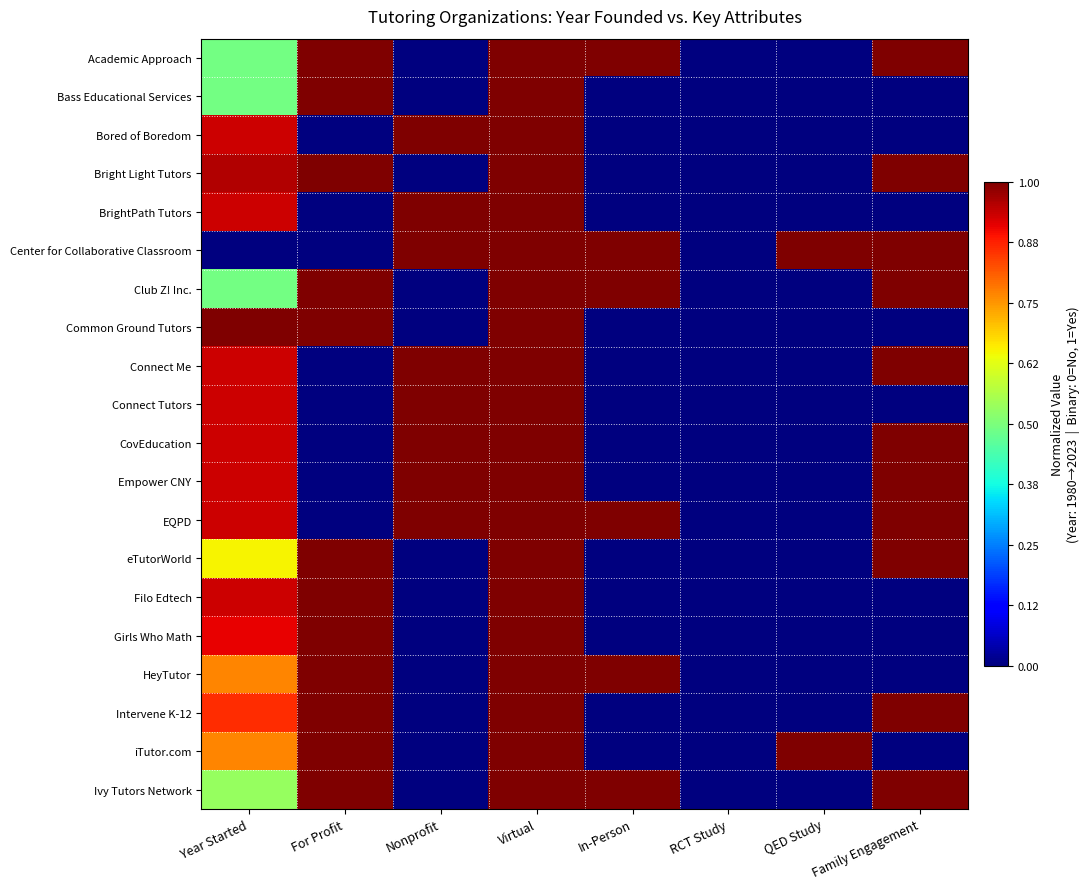

At which category is the sum across all series the highest?

Virtual